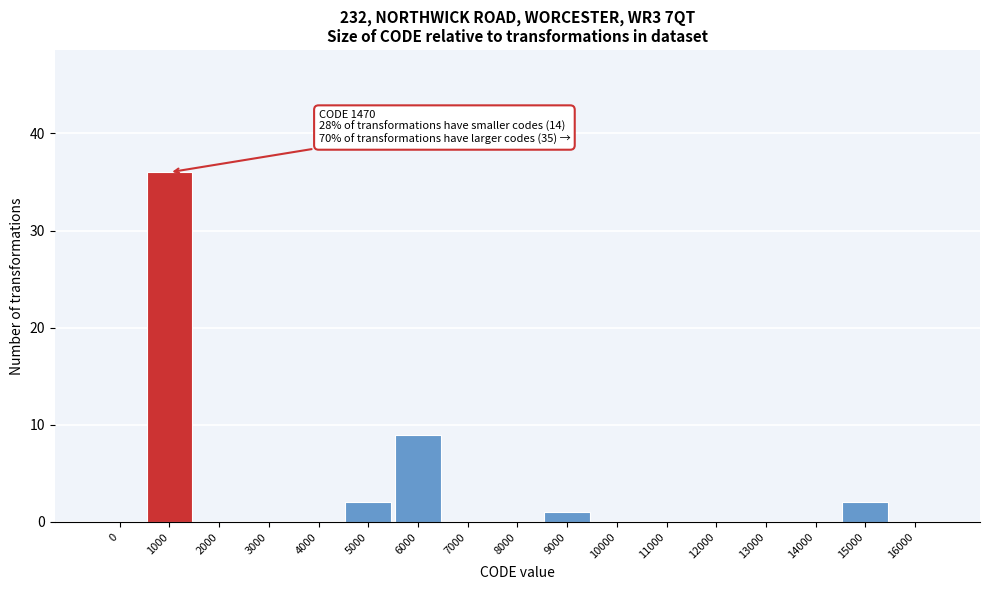

Reading left to right, extract all data points from this chart.

0=0	1000=36	2000=0	3000=0	4000=0	5000=2	6000=9	7000=0	8000=0	9000=1	10000=0	11000=0	12000=0	13000=0	14000=0	15000=2	16000=0